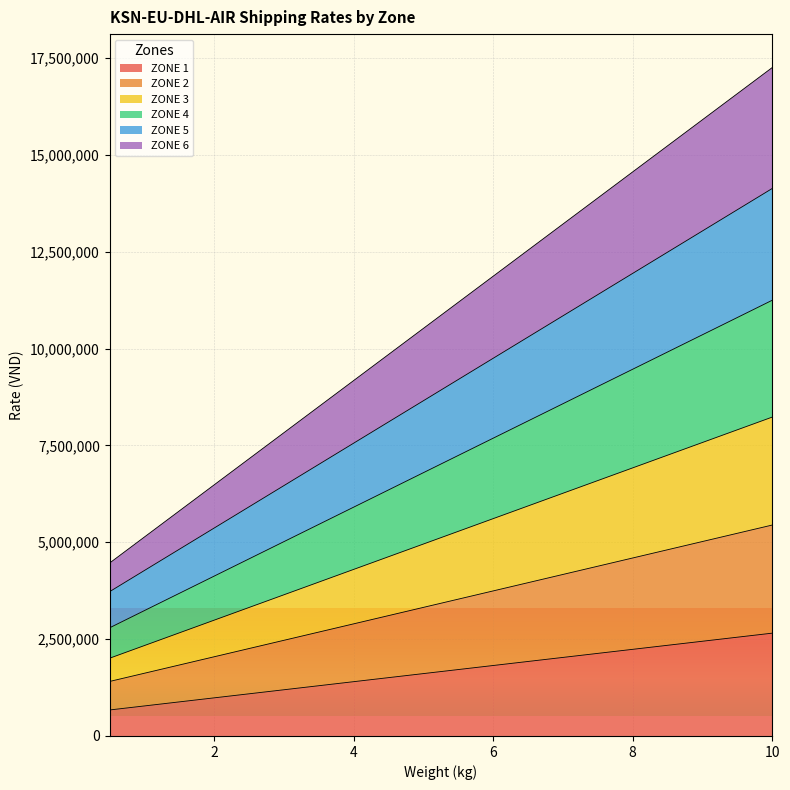

True or false: ZONE 6 and ZONE 3 cross at least once.

False